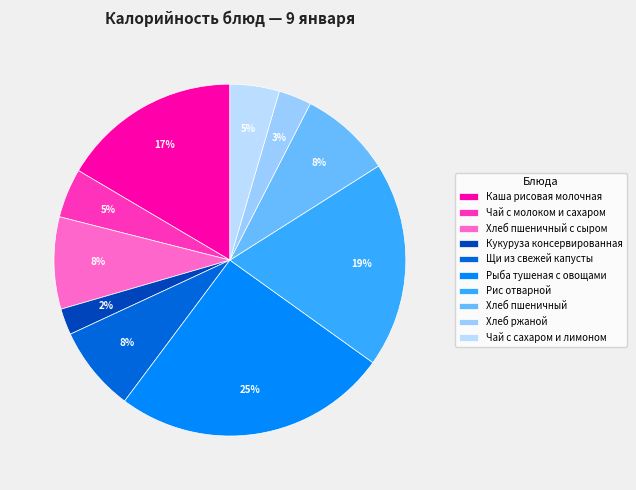

Rank the categories by value from highest to lowest.

Рыба тушеная с овощами, Рис отварной, Каша рисовая молочная, Хлеб пшеничный с сыром, Хлеб пшеничный, Щи из свежей капусты, Чай с молоком и сахаром, Чай с сахаром и лимоном, Хлеб ржаной, Кукуруза консервированная